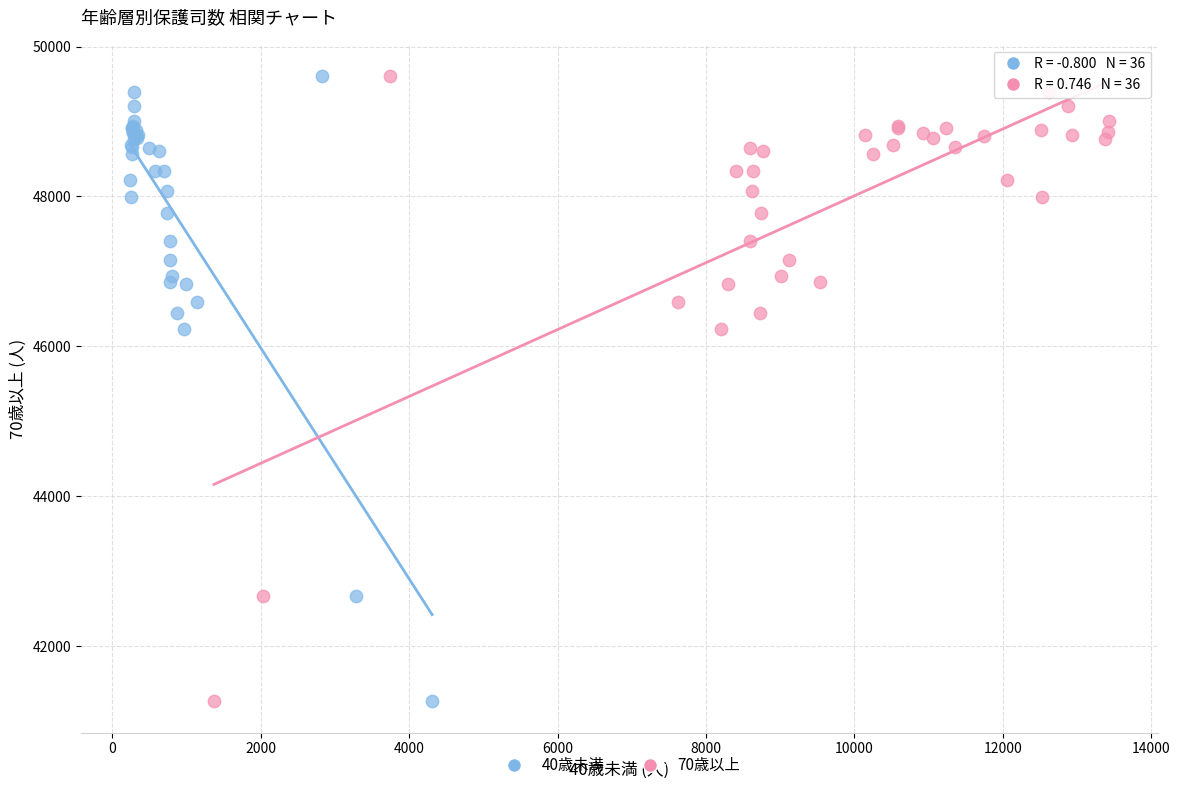

What are all the series names shown in the legend?

40歳未満, 70歳以上